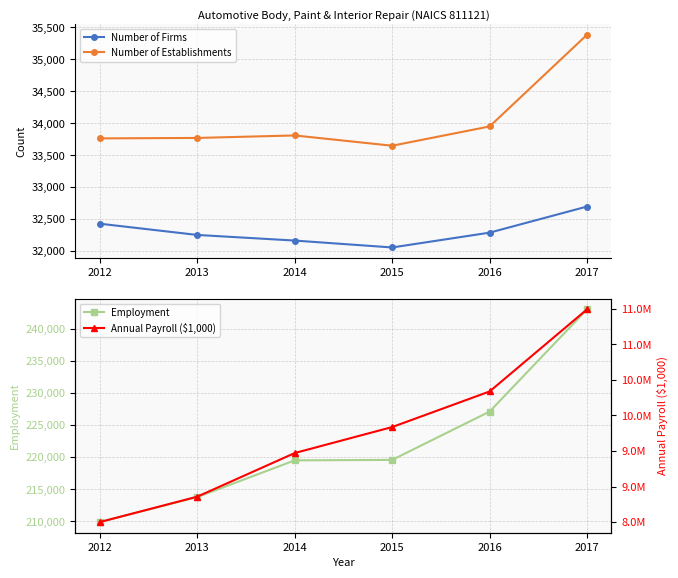

How many Annual Payroll ($1,000) values are between 8857522 and 10337320?

4